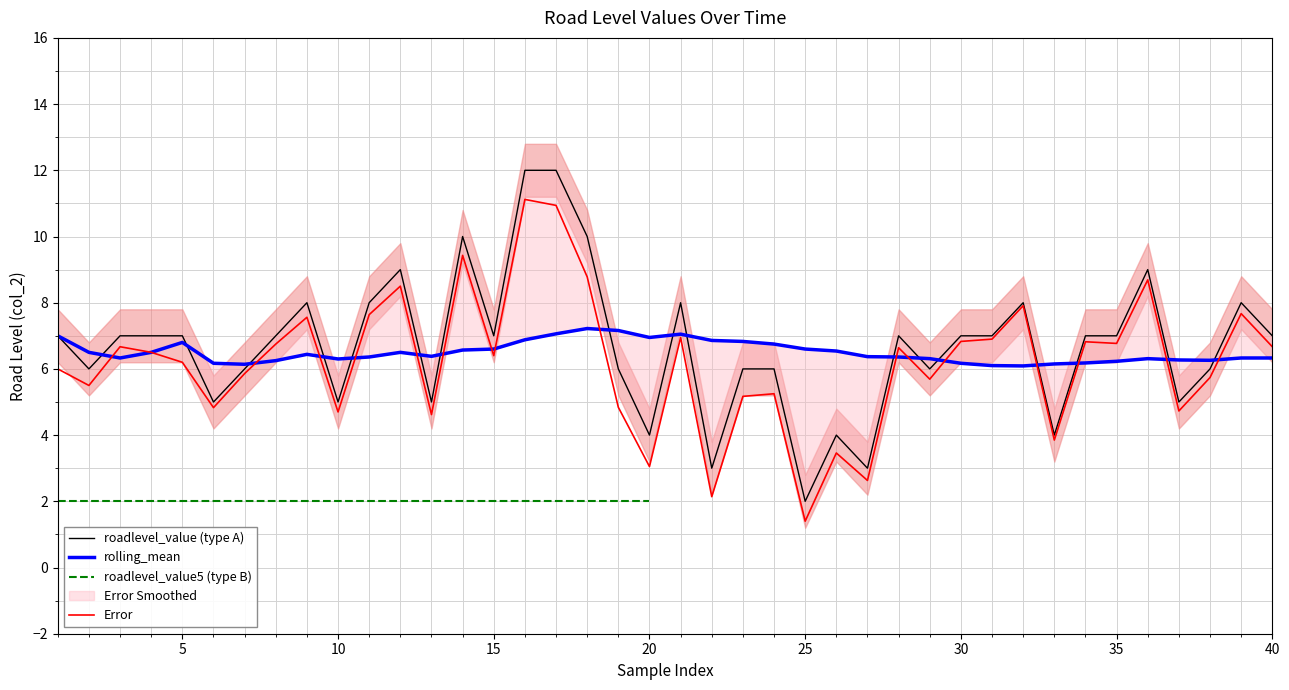

What is the maximum value shown in the chart?

12.0